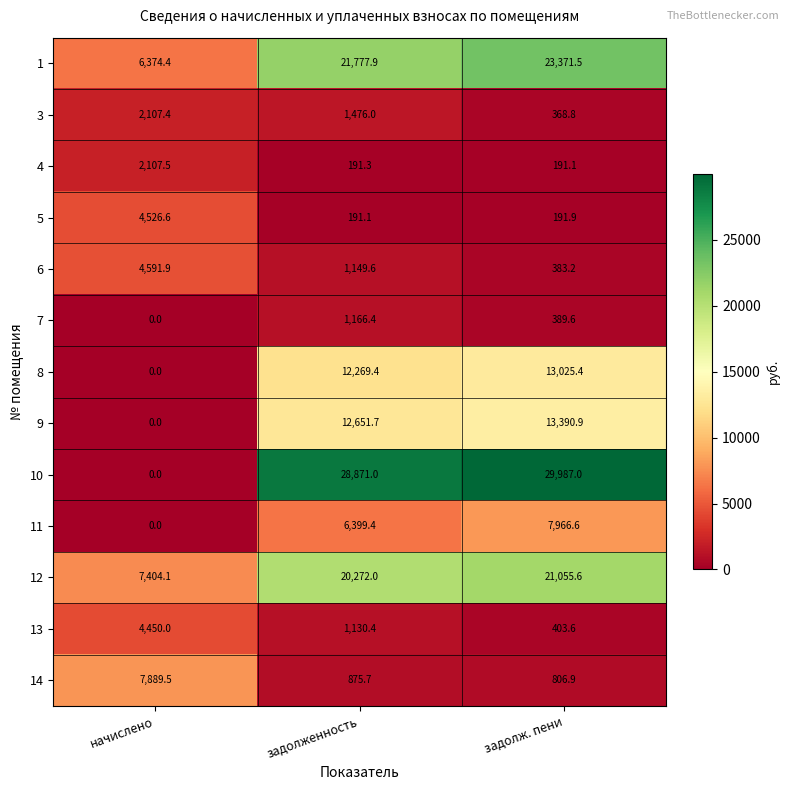

At which category does the chart reach its peak across all series?

задолж. пени